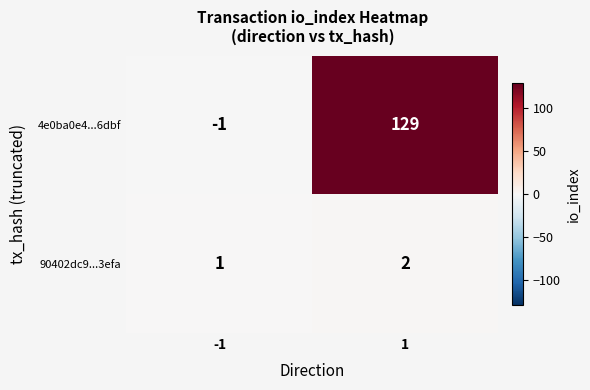

What is the smallest value displayed?

-1